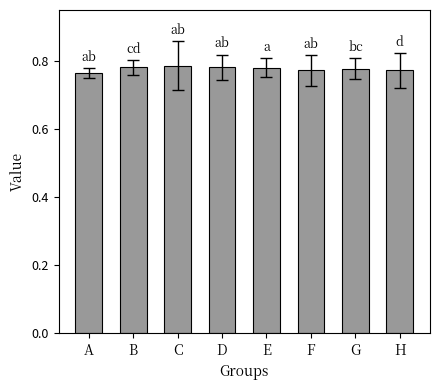

What is the sum of all values?

6.2